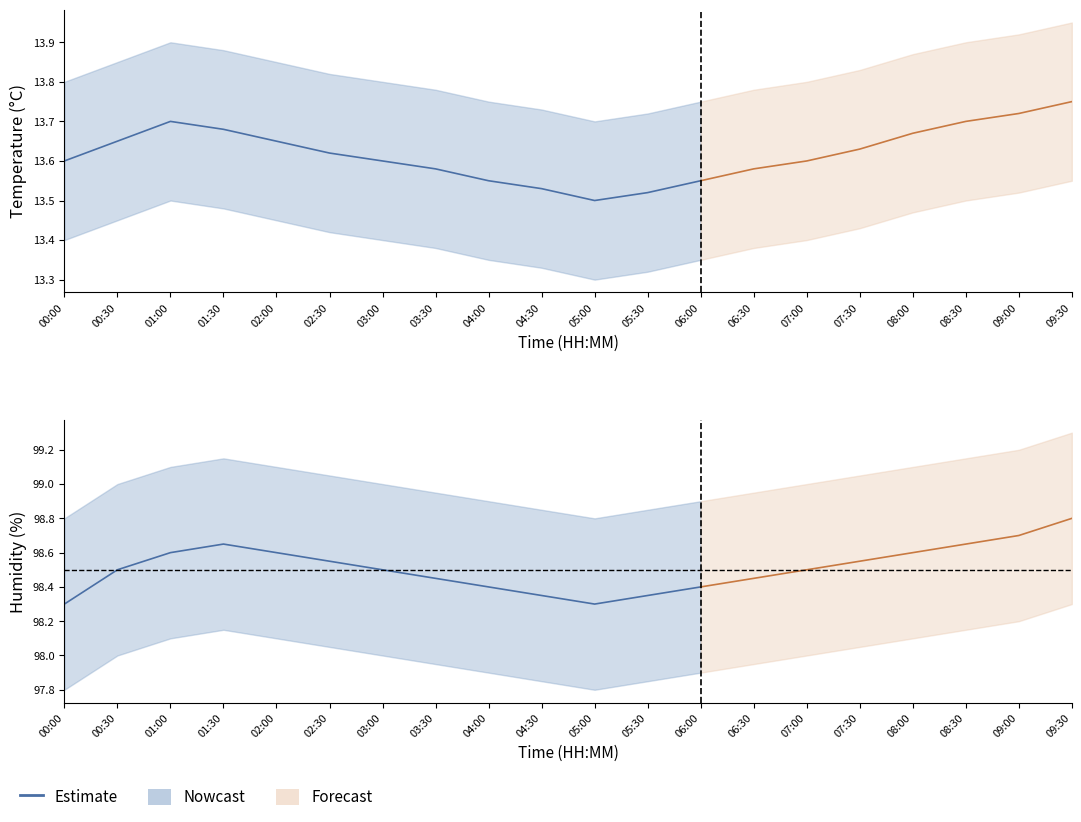

What is the label of the 11th point from the right?

04:30